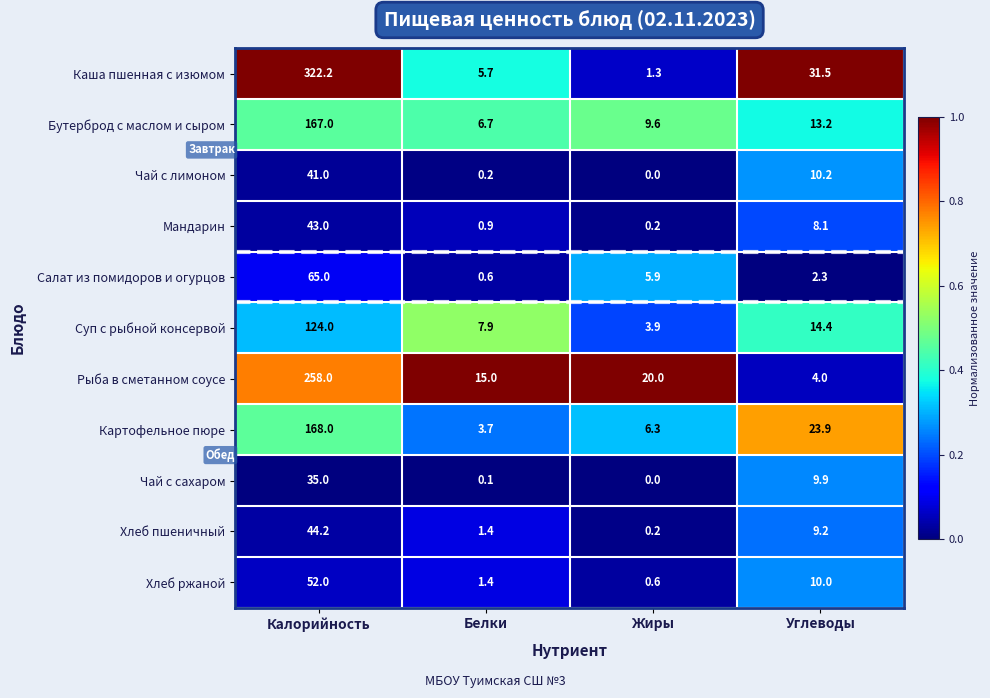

Between Калорийность and Углеводы, which series saw the biggest shift?

Каша пшенная с изюмом